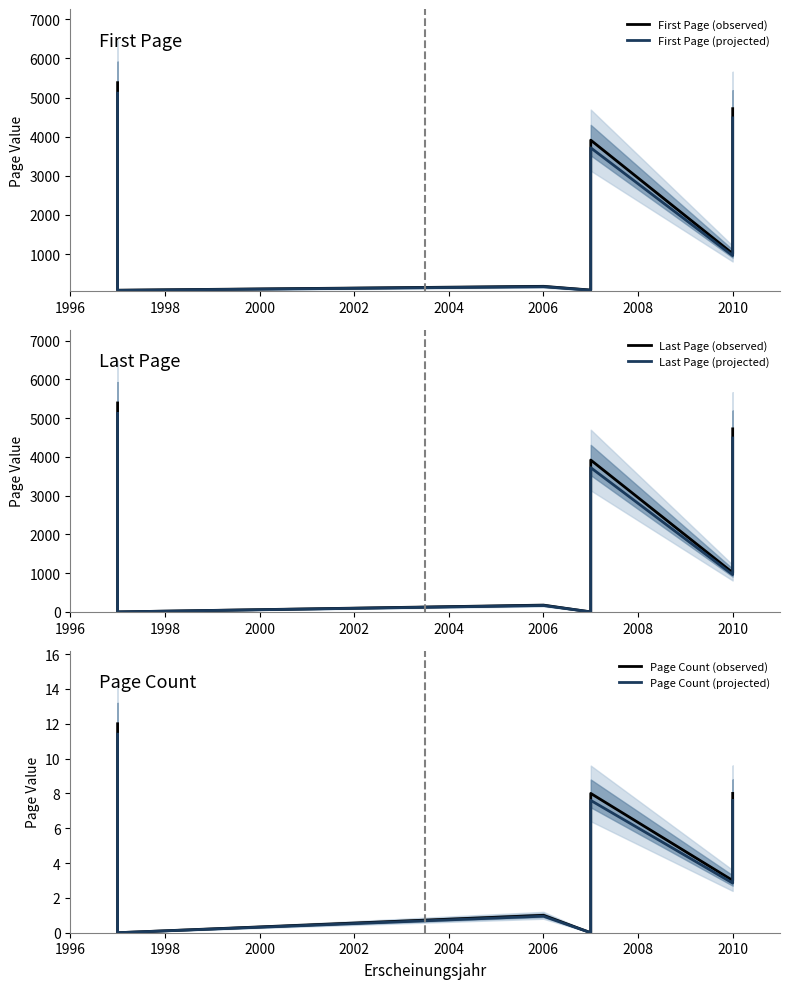

At 2010, list the series in order from smallest to largest.

Page Count (projected), Page Count (observed), First Page (projected), Last Page (projected), First Page (observed), Last Page (observed)